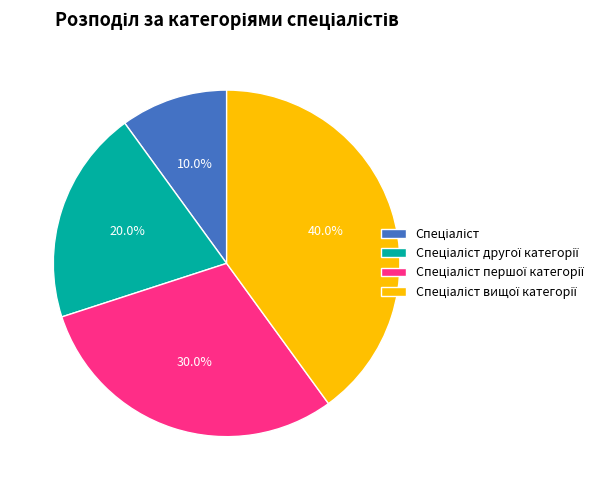

Is there a majority slice in this chart?

No